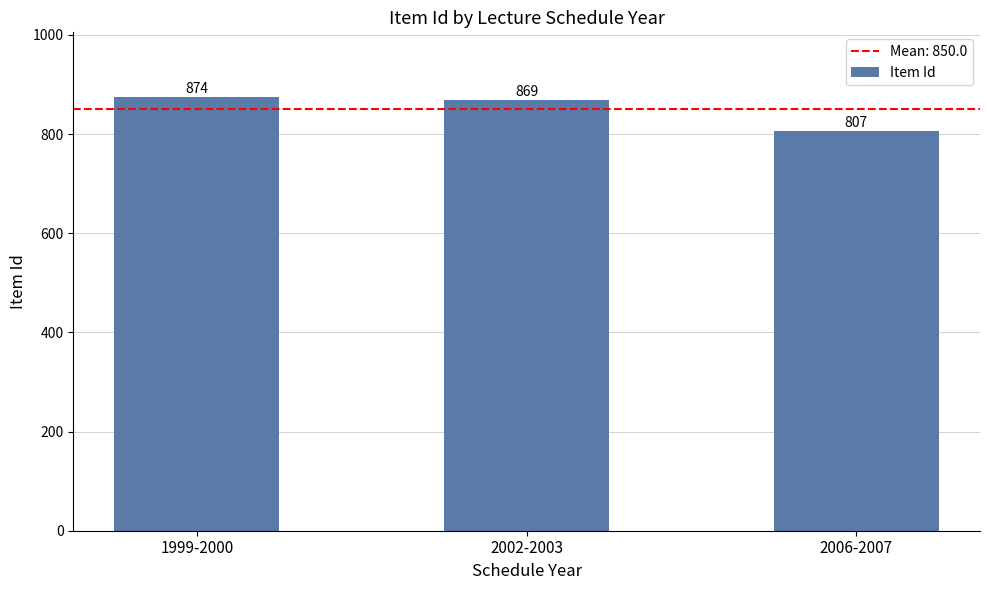

What is the sum of the values at 1999-2000 and 2002-2003?

1743